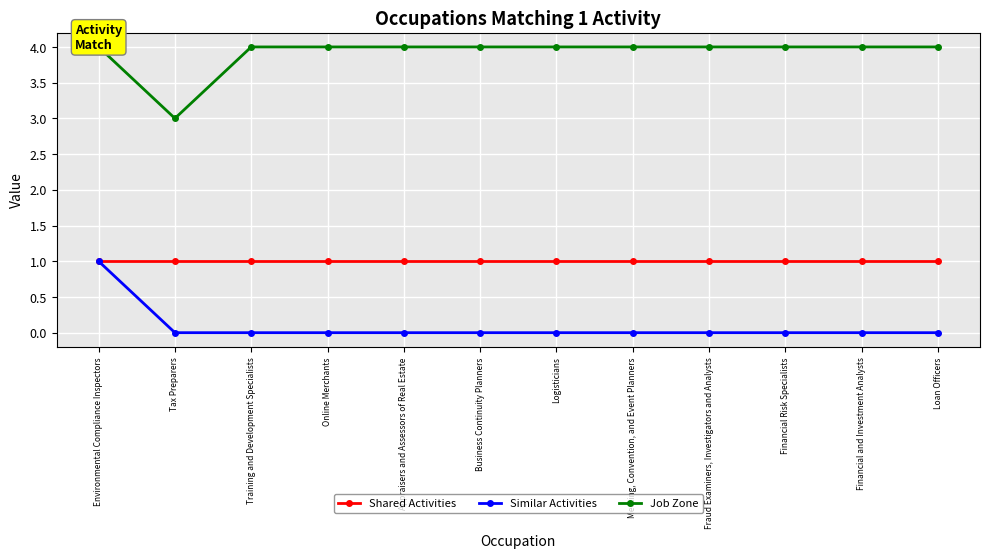

How many lines are shown in the chart?

3